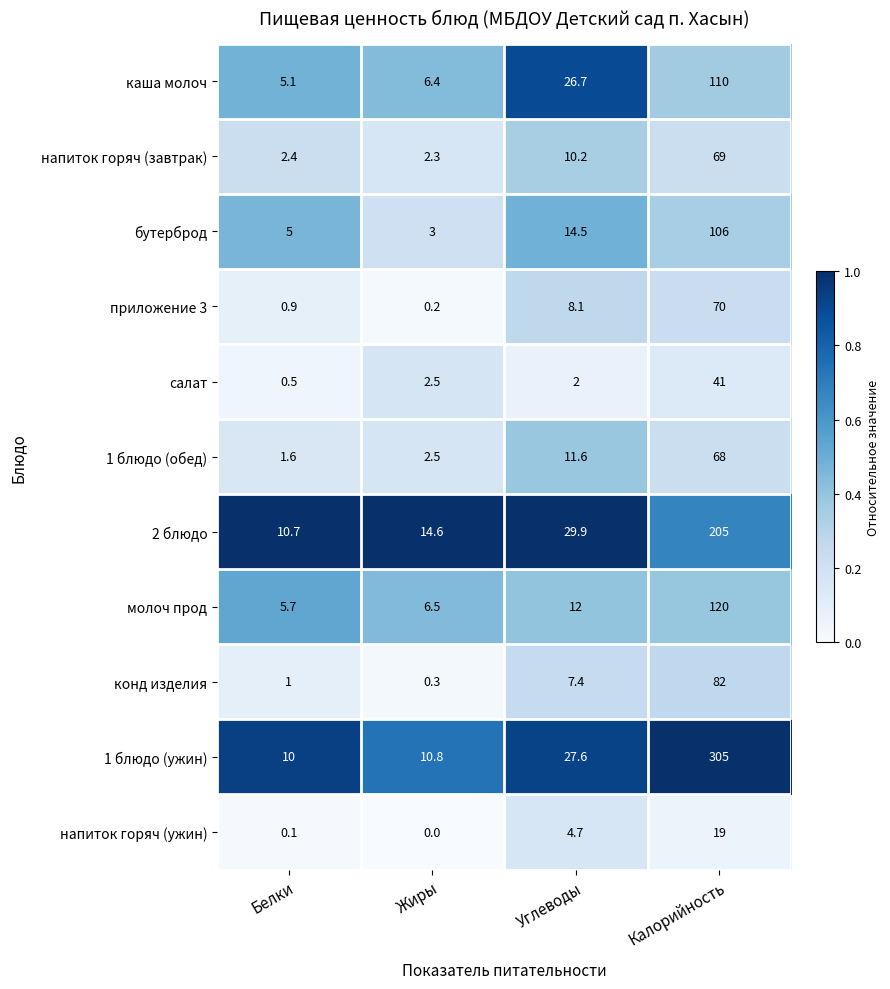

What is the difference between the highest and lowest values at Калорийность?

286.0